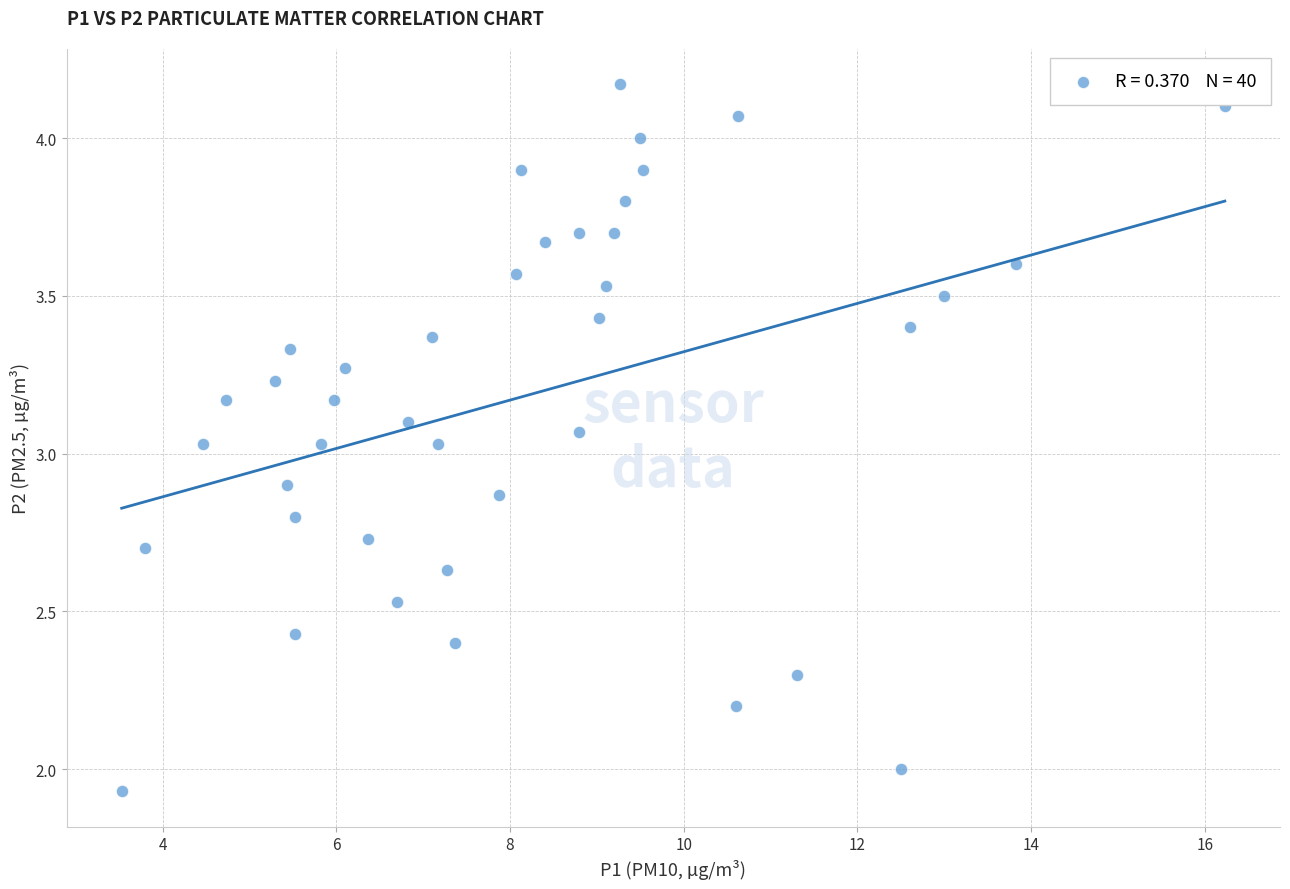

What is the range of Y values (max minus min)?

2.2